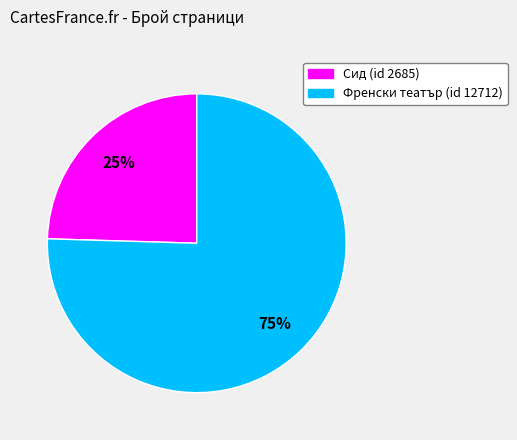

Combined, do Френски театър (id 12712) and Сид (id 2685) account for over 50%?

Yes